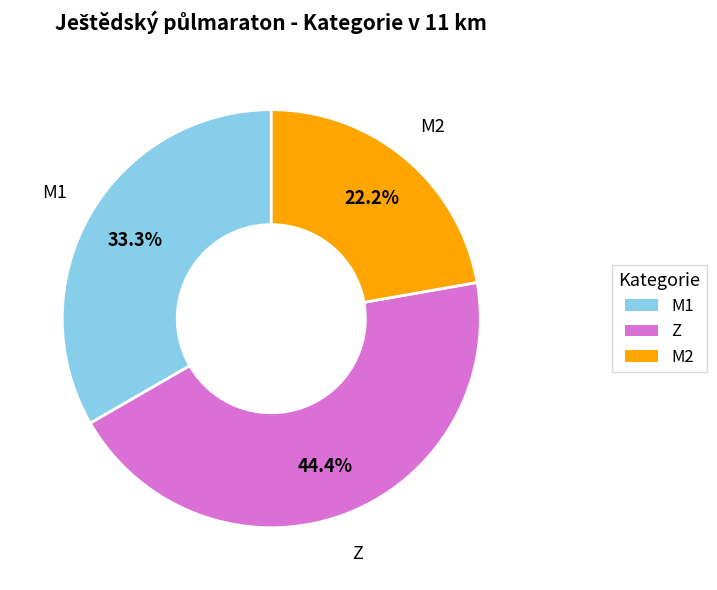

To the nearest percent, what percentage of the pie is M2?

22%